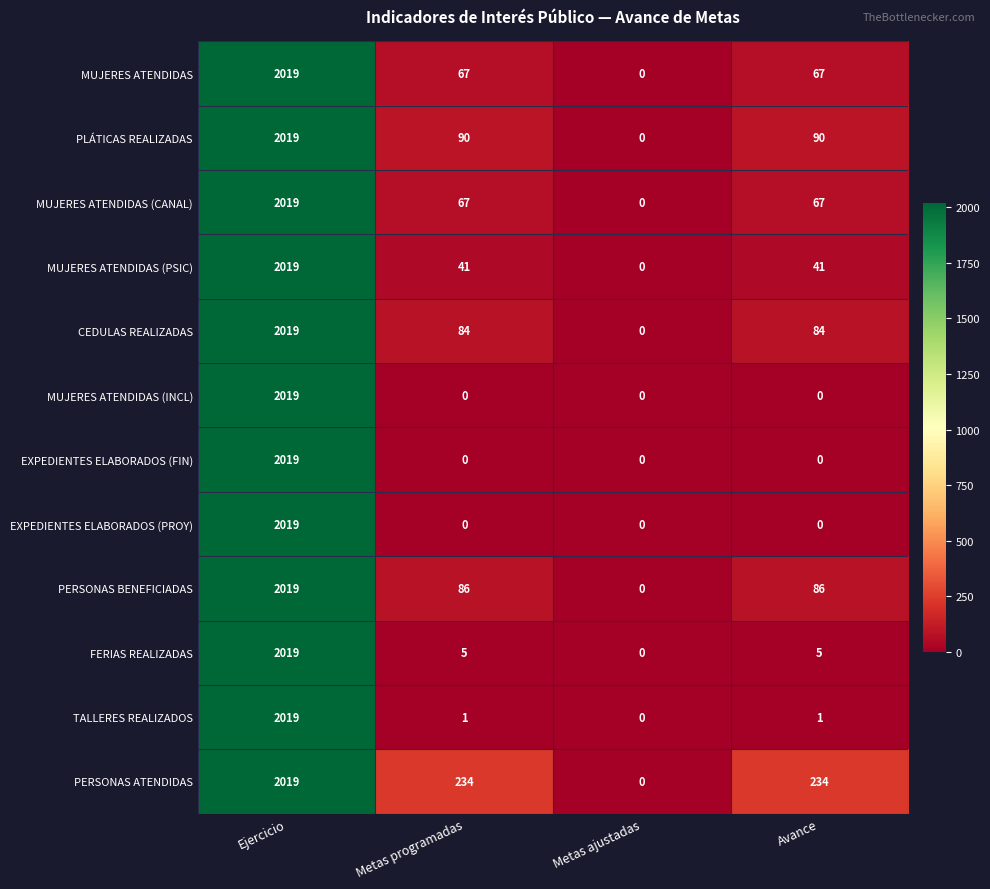

What is the highest value of the EXPEDIENTES ELABORADOS (FIN) series?

2019